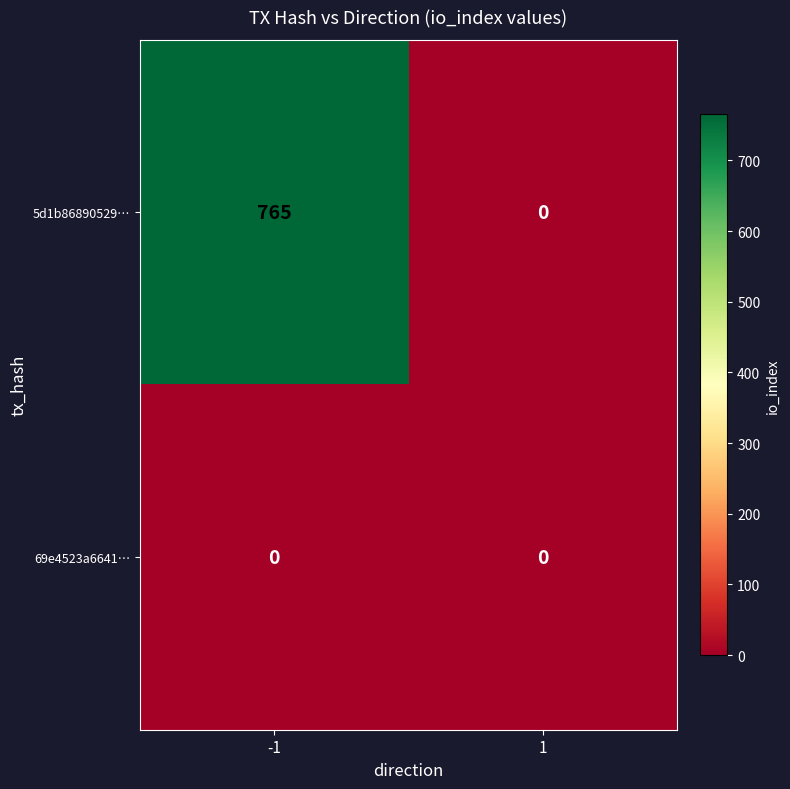

At which category is the sum across all series the highest?

-1